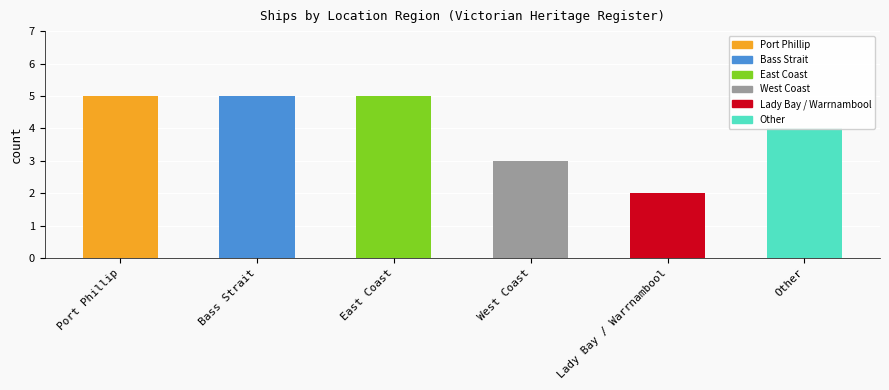

Reading left to right, list all the values displayed in this chart.

5	5	5	3	2	4